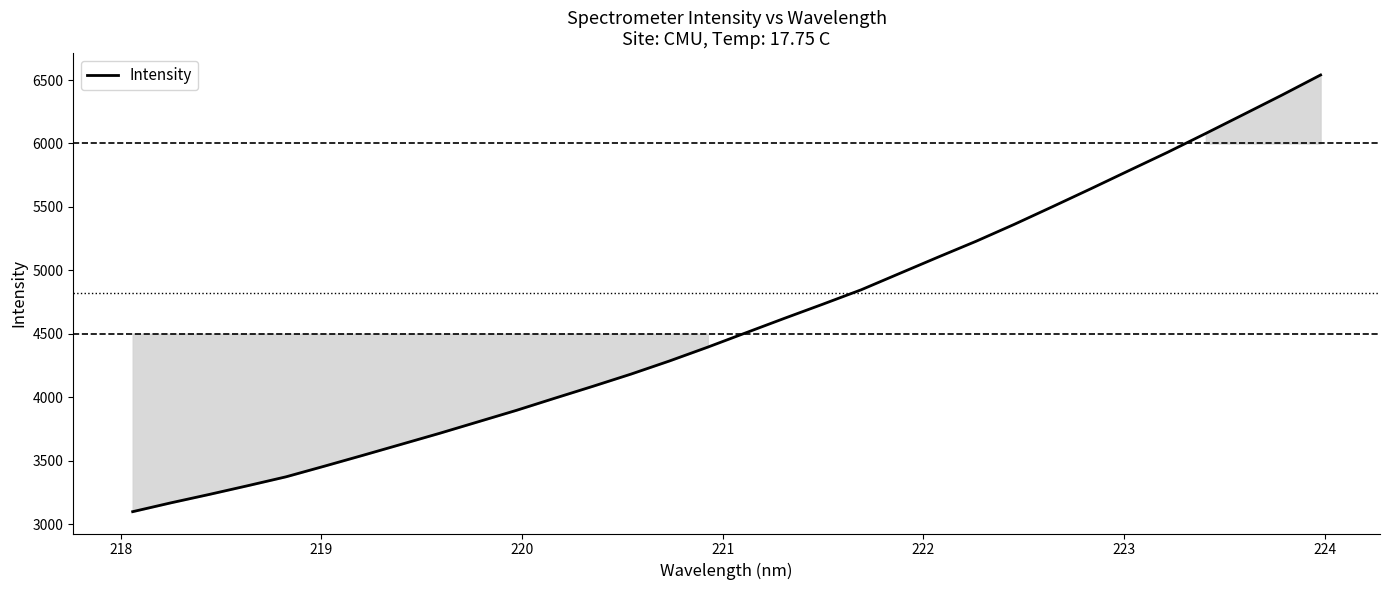

What is the difference between the maximum and minimum values?

3442.3